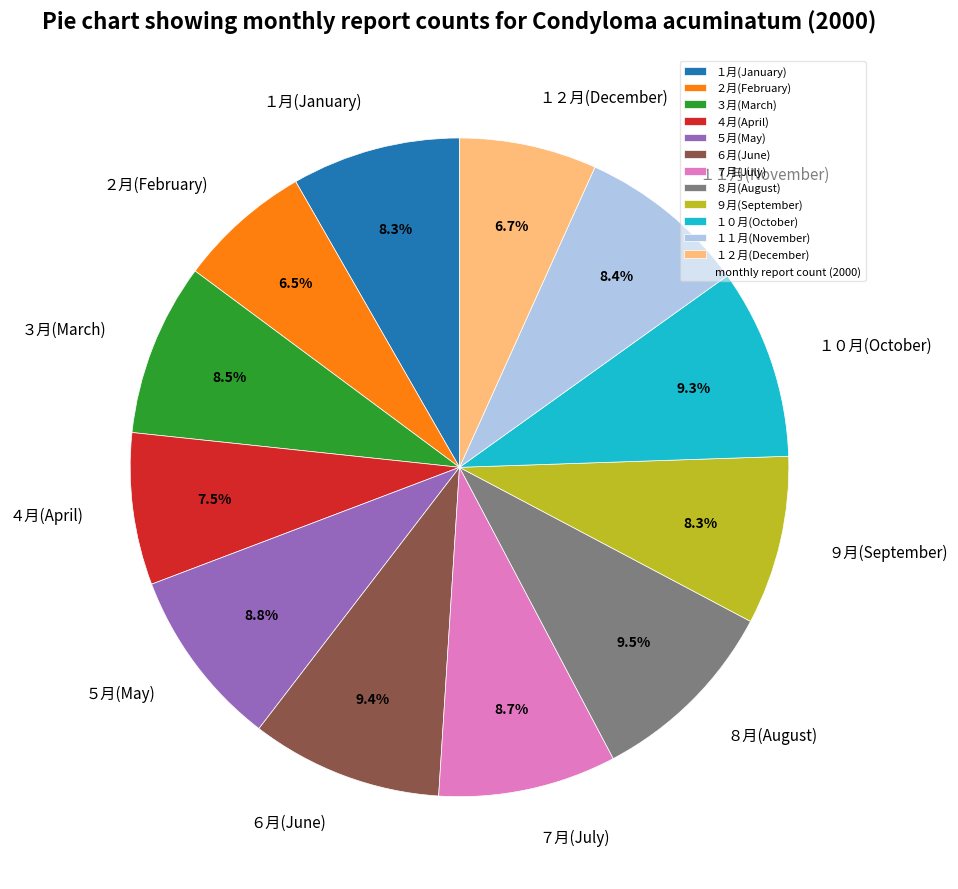

To the nearest percent, what is the combined percentage of ５月(May) and １１月(November)?

17%